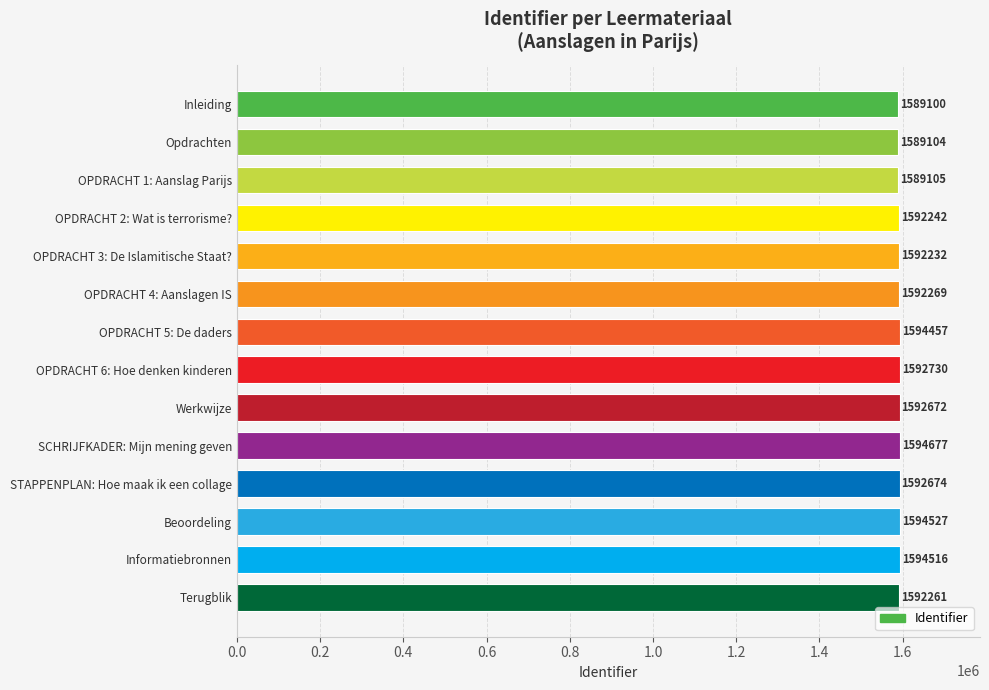

What is the difference between the second highest and second lowest values?

5423